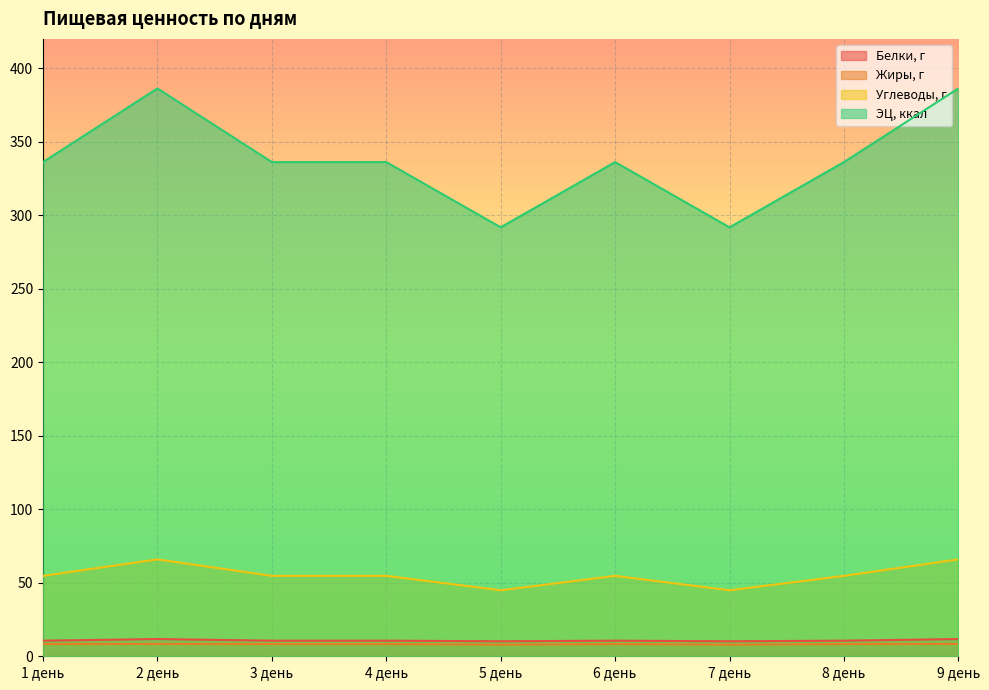

What is the label of the 2nd point from the right?

8 день